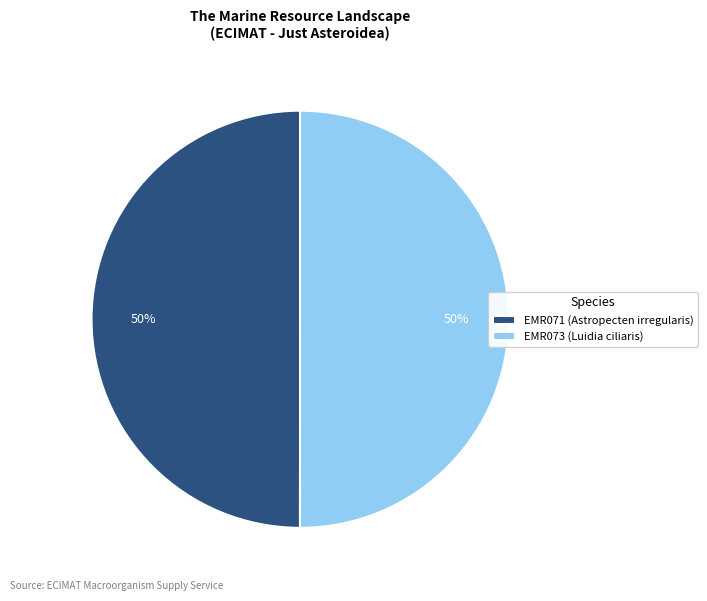

Approximately how many times larger is the value at EMR071 (Astropecten irregularis) compared to EMR073 (Luidia ciliaris)?

1.0